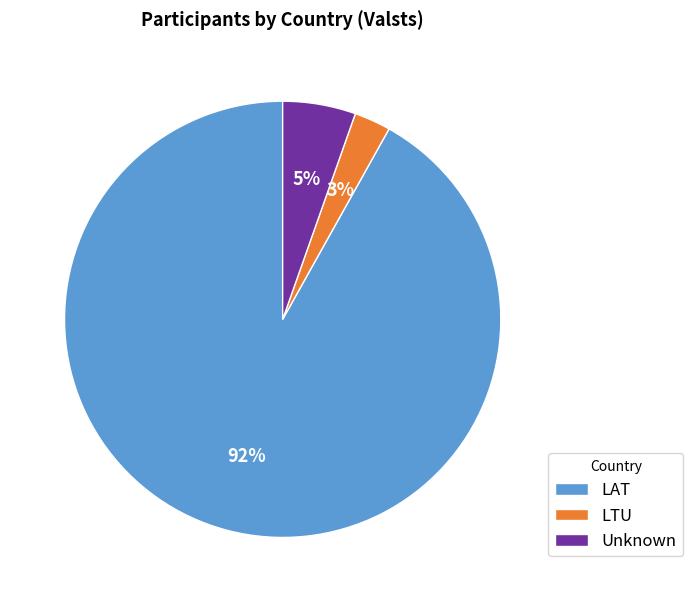

Is the sum of Unknown and LTU greater than half?

No